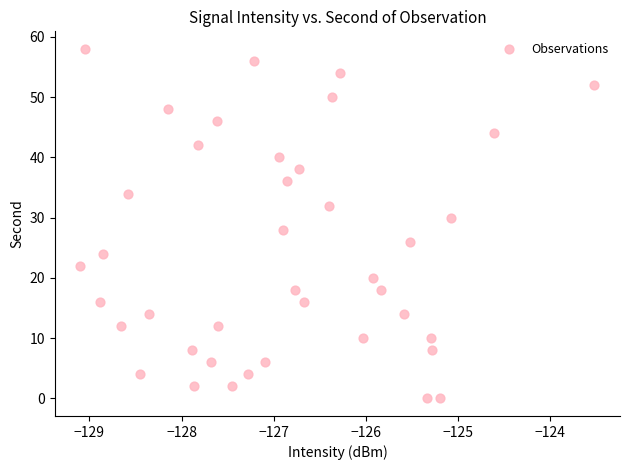

What is the range of Y values (max minus min)?

58